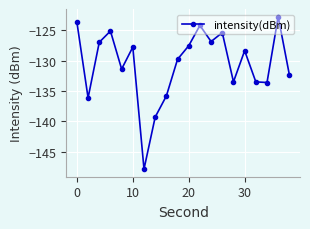

What is the sum of all values?

-2611.7